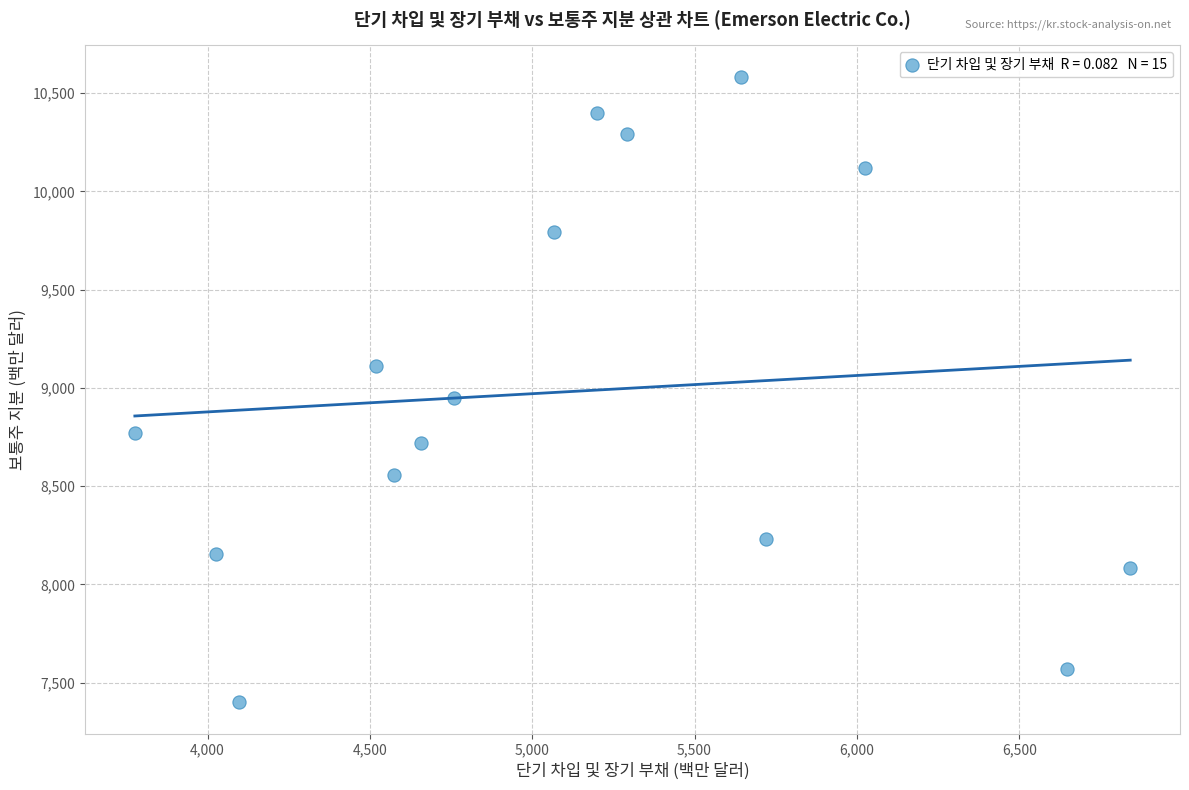

What is the range of X values (max minus min)?

3066